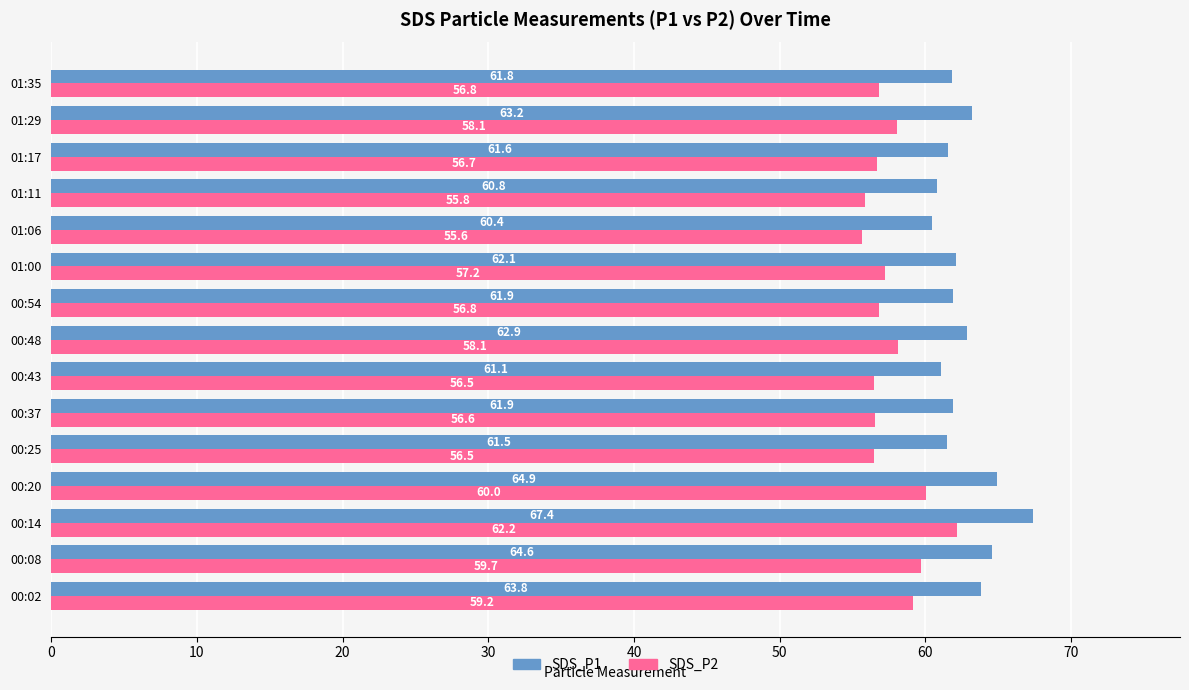

True or false: SDS_P2 has a value of 56.6 at 00:37.

True